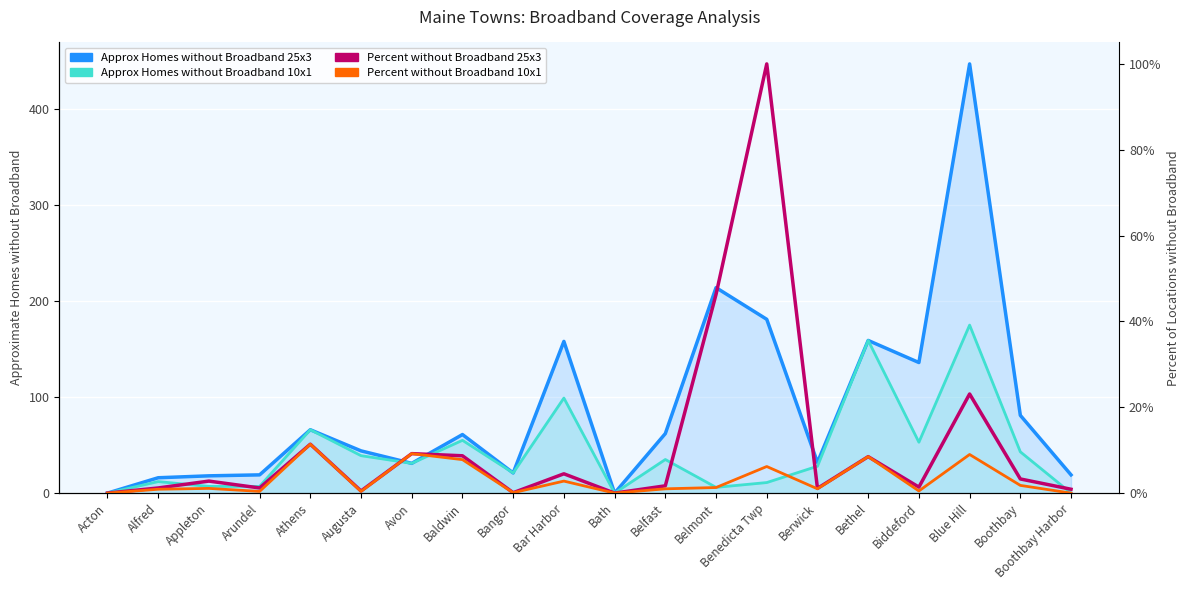

How many values in Approx Homes without Broadband 25x3 are above zero?

18